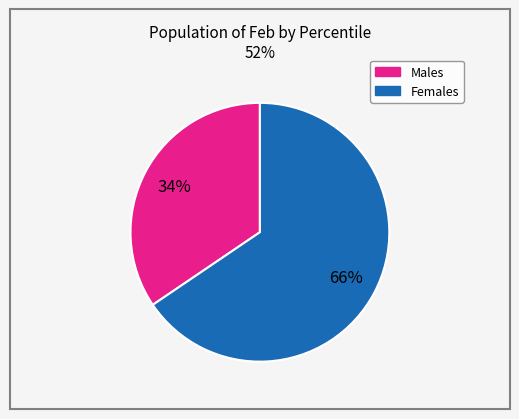

Is there a majority slice in this chart?

Yes